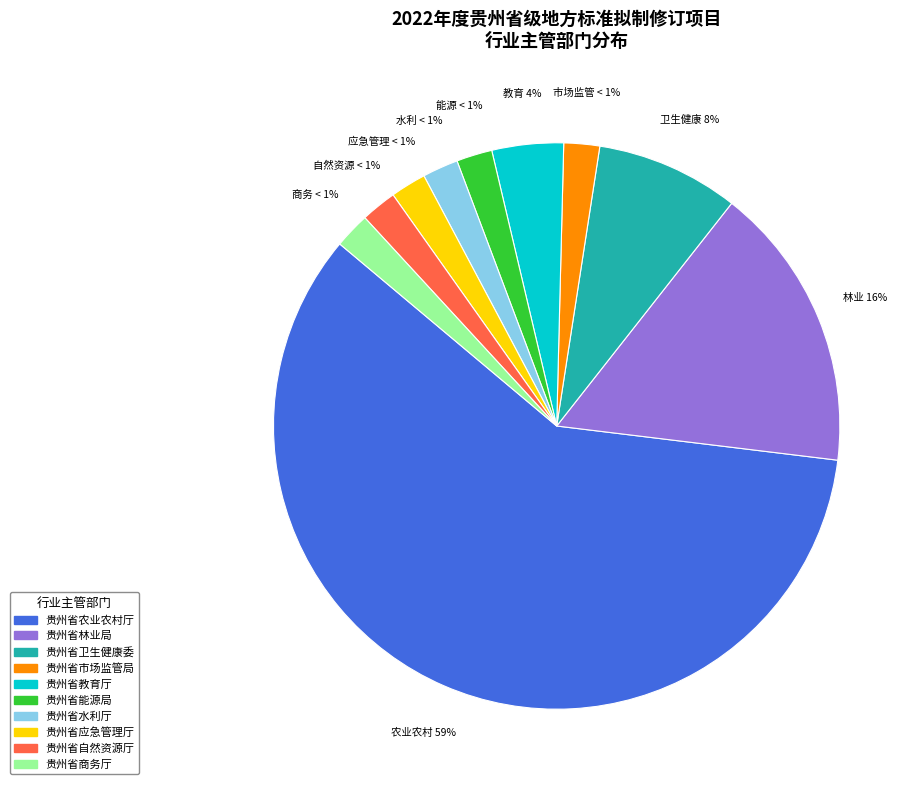

Is the sum of 贵州省林业局 and 贵州省市场监管局 greater than half?

No